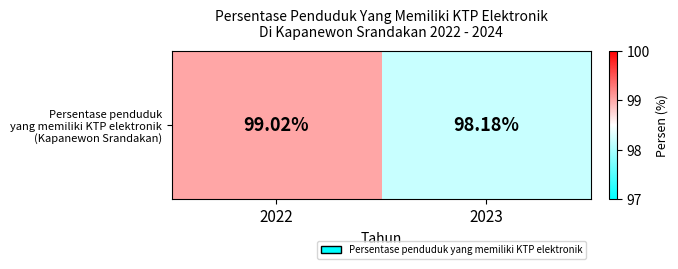

List the labels in order of value, largest first.

2022, 2023